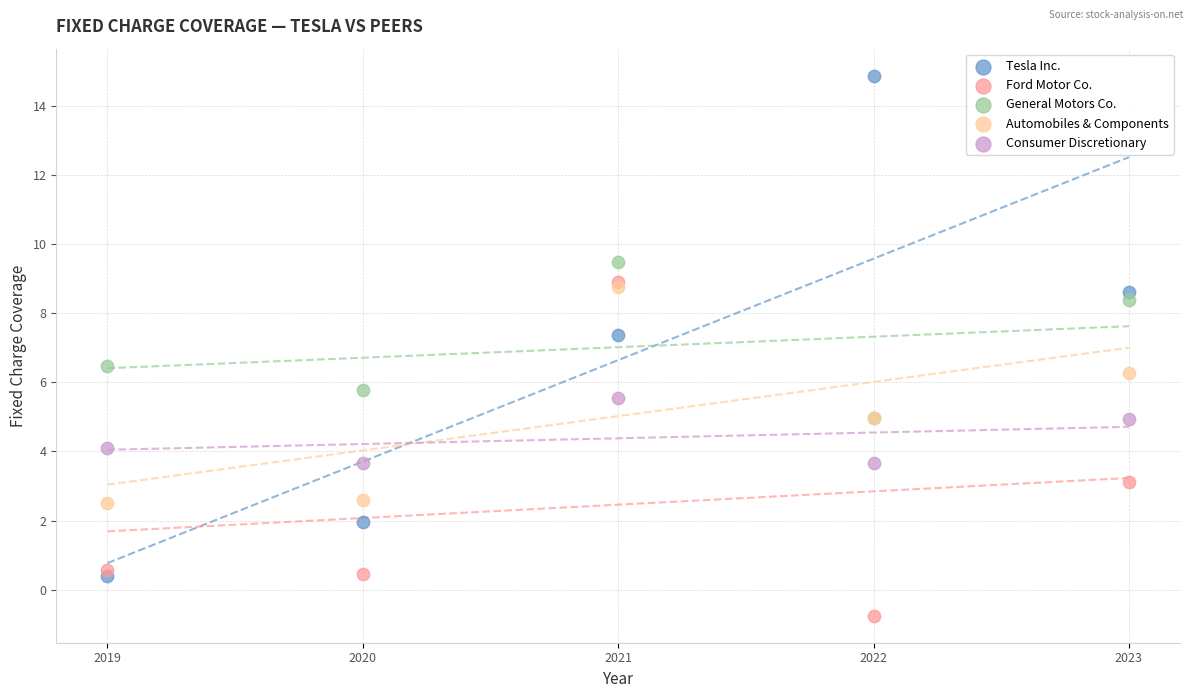

Which series contains the lowest Y value?

Ford Motor Co.